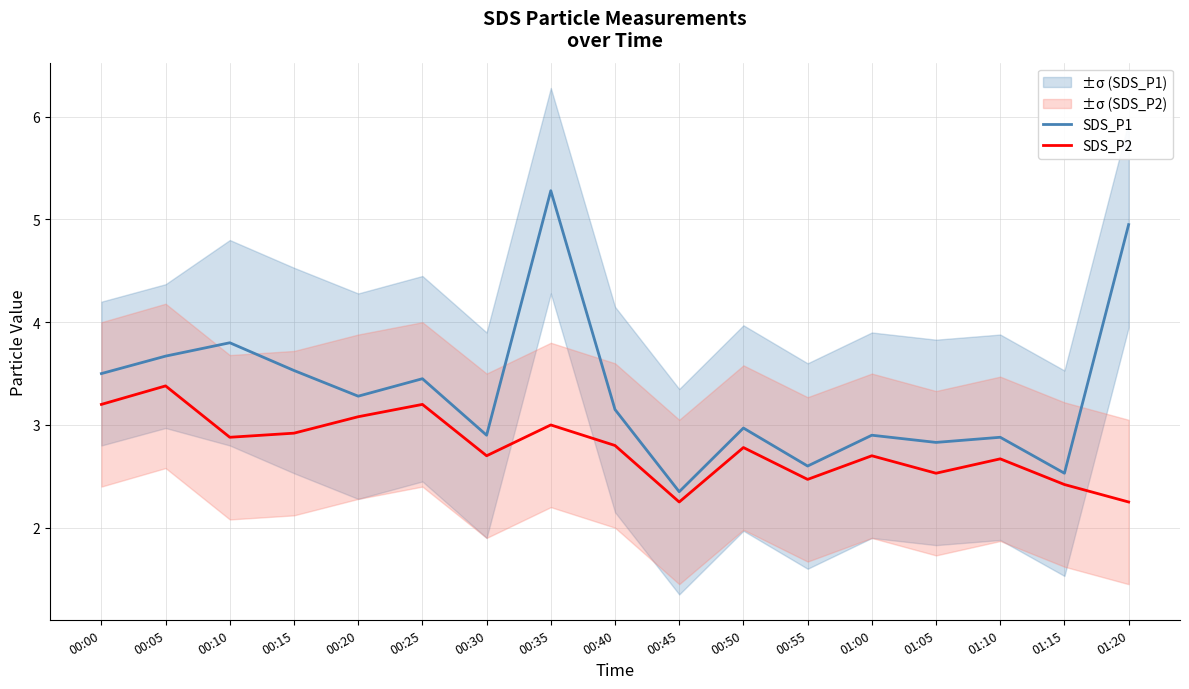

List the series in order of their peak value, lowest first.

SDS_P2, SDS_P1